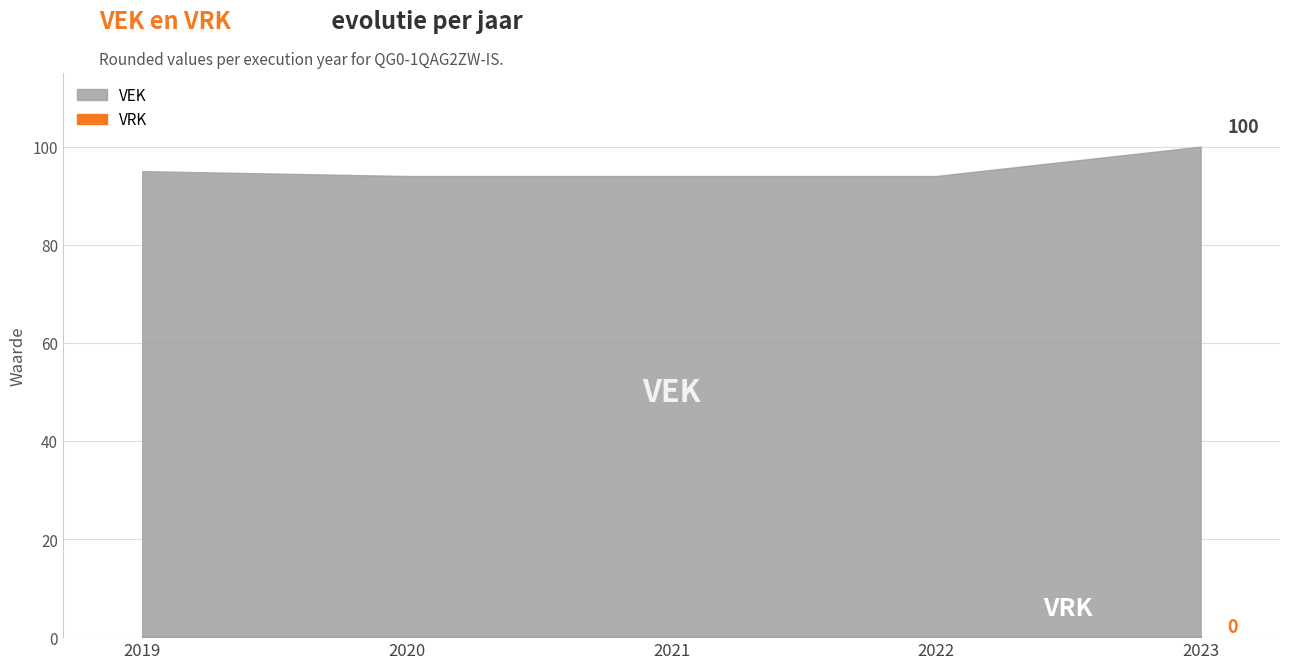

How many categories are shown in the chart?

5